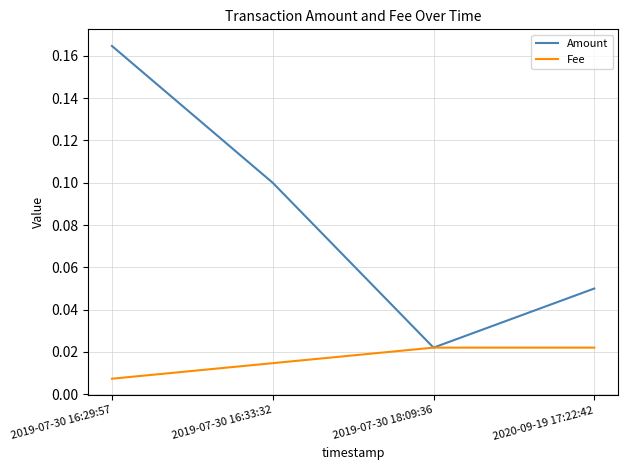

How many distinct data groups are displayed?

2